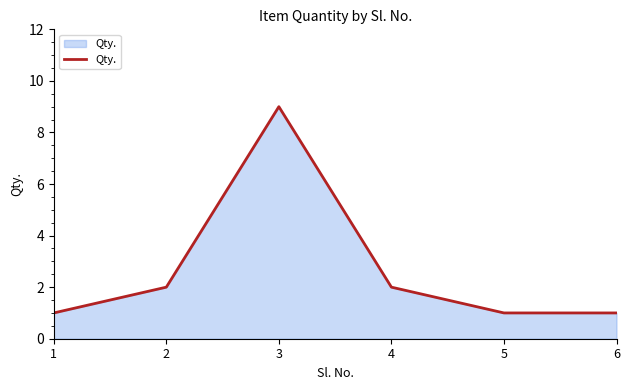

What is the difference between the values at 3 and 2?

7